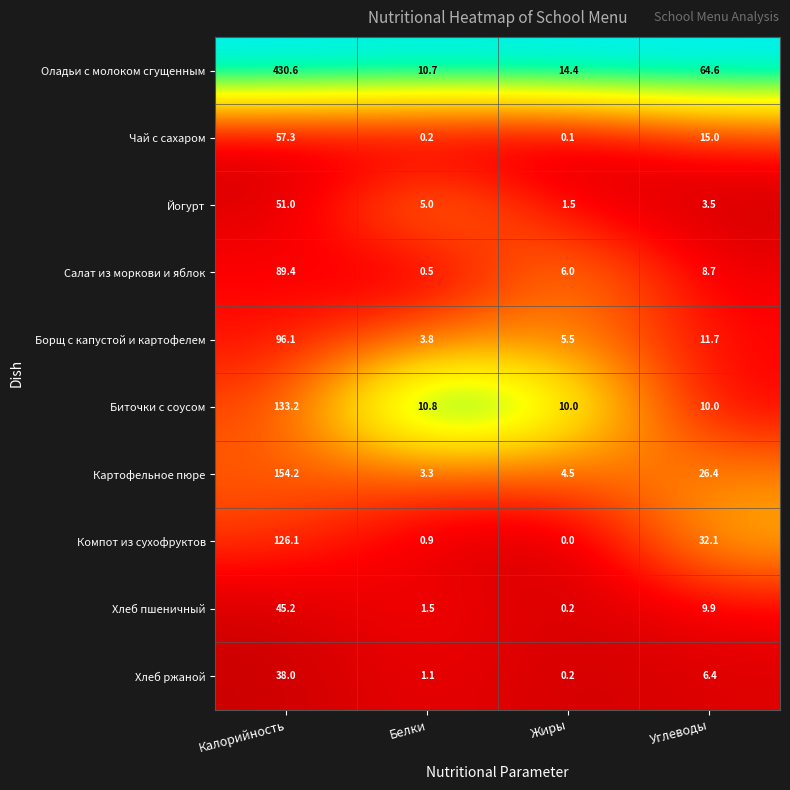

What value does the Йогурт series have at Жиры?

1.5